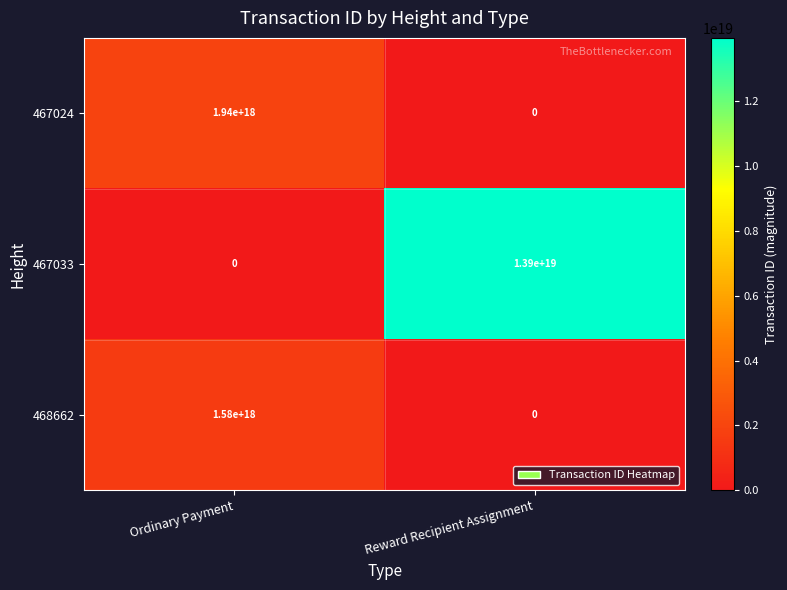

How many positive values does the 468662 series have?

1